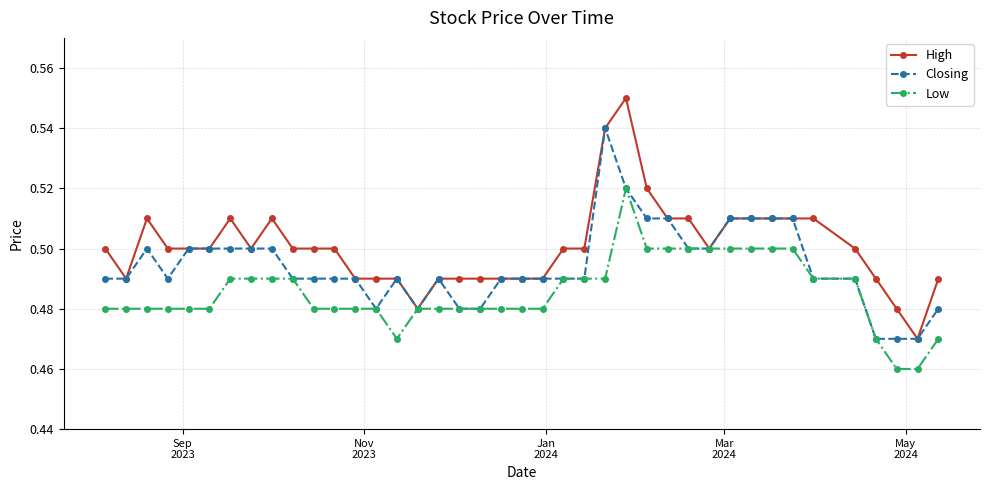

Which series has the largest total across all categories?

High